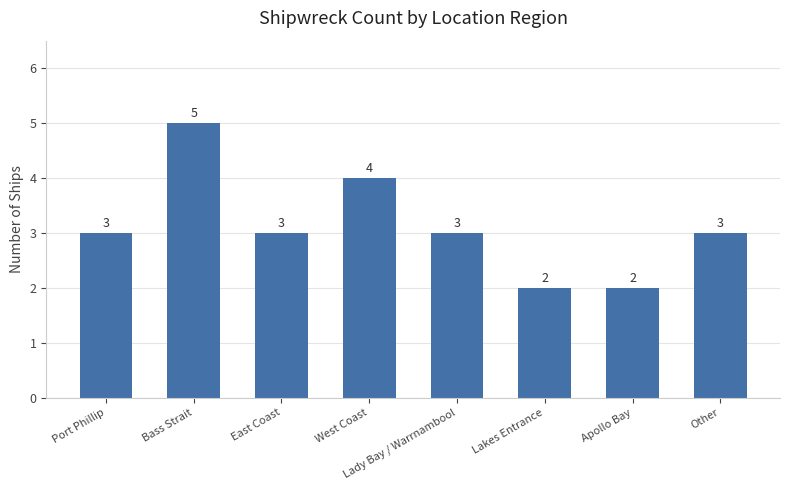

How many data points does each series have?

8